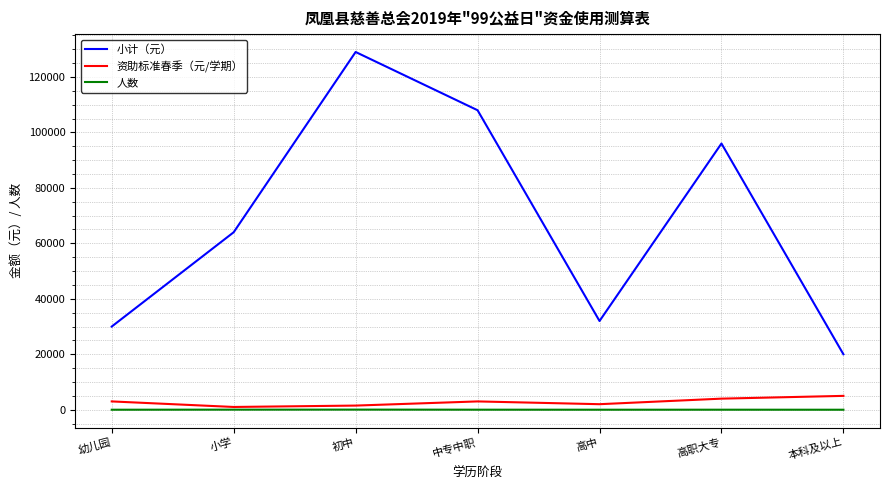

Which label corresponds to the largest value in the chart?

初中